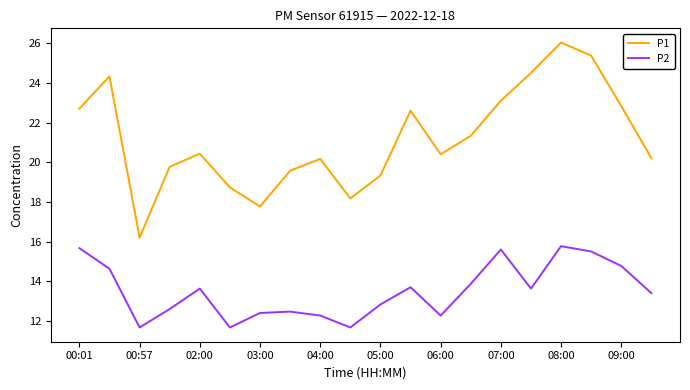

True or false: P1 and P2 cross at least once.

False